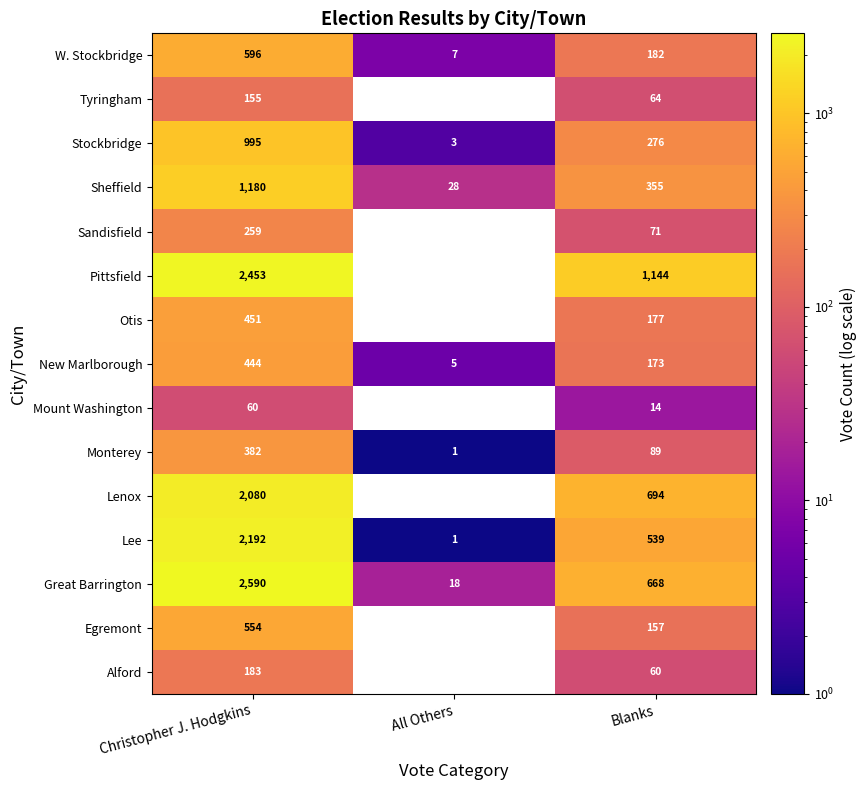

The Egremont series shows 157 at Blanks. True or false?

True